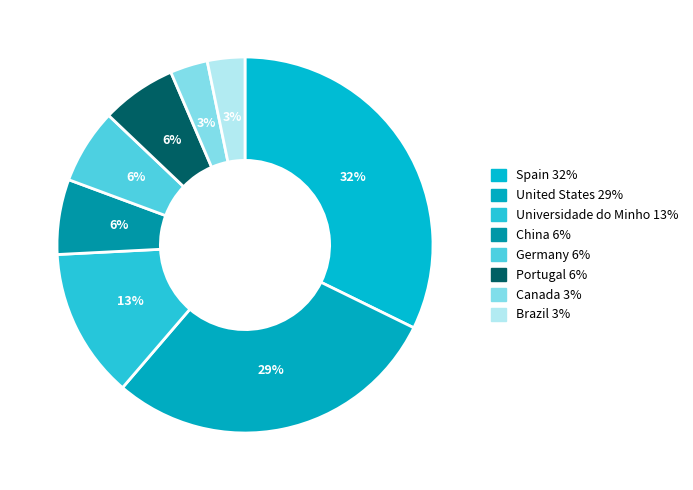

Is the sum of United States and Canada greater than half?

No